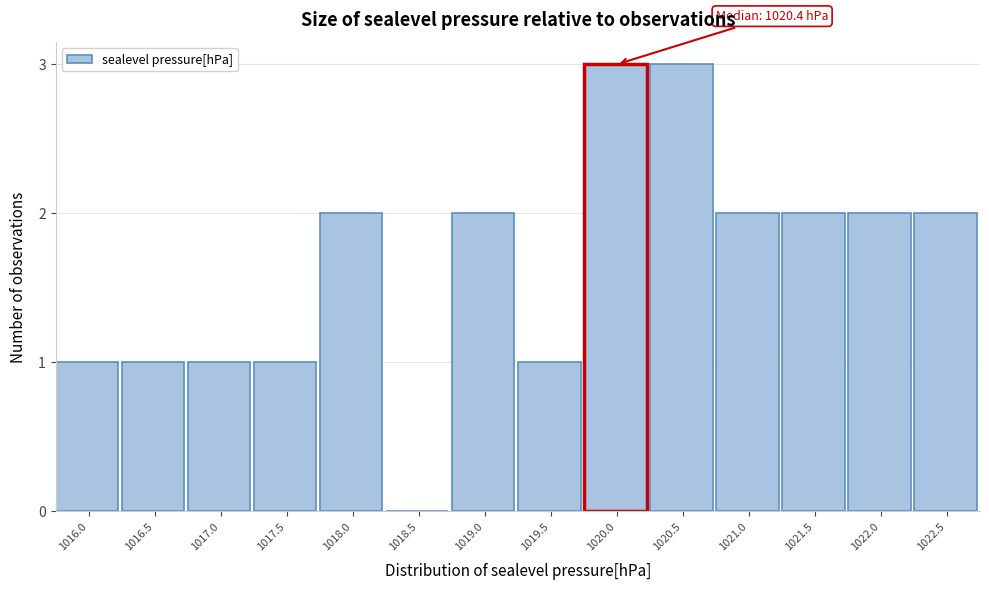

Reading right to left, transcribe all the data shown in this chart.

1022.5=2	1022.0=2	1021.5=2	1021.0=2	1020.5=3	1020.0=3	1019.5=1	1019.0=2	1018.5=0	1018.0=2	1017.5=1	1017.0=1	1016.5=1	1016.0=1